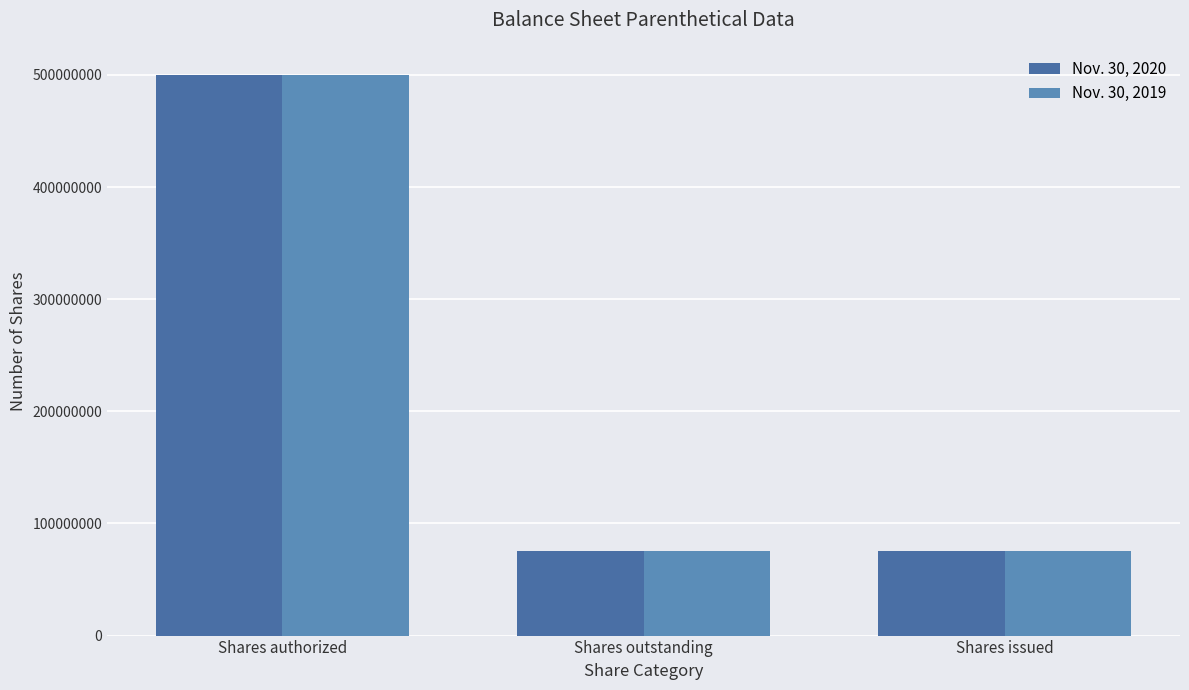

At how many categories does at least one series exceed 441730390?

1